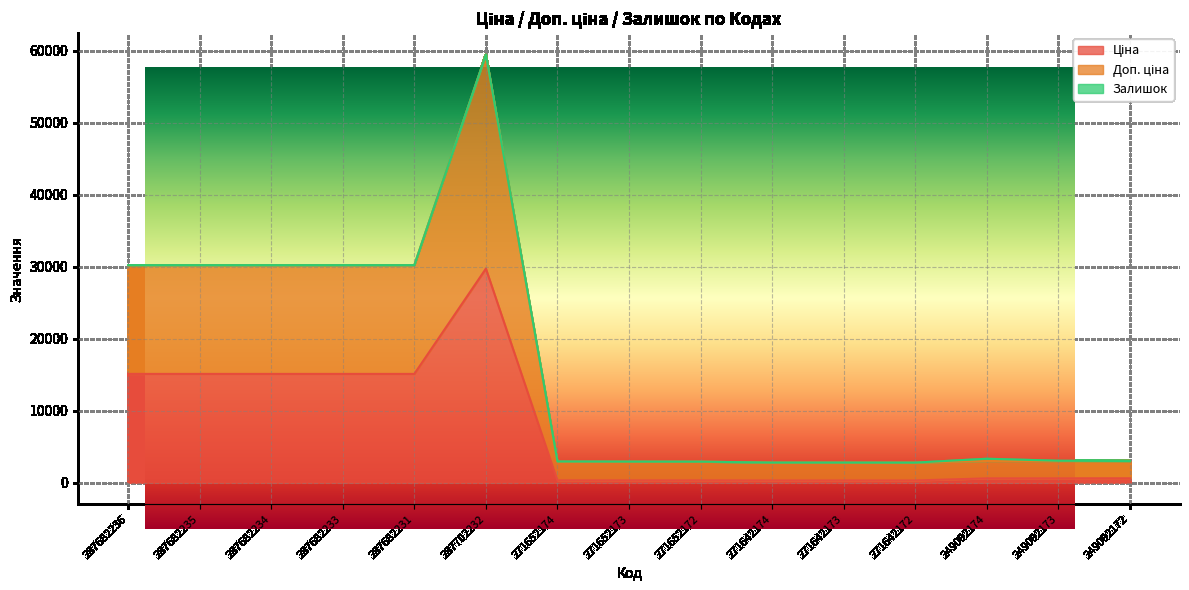

What is the lowest value of the Ціна series?

310.3